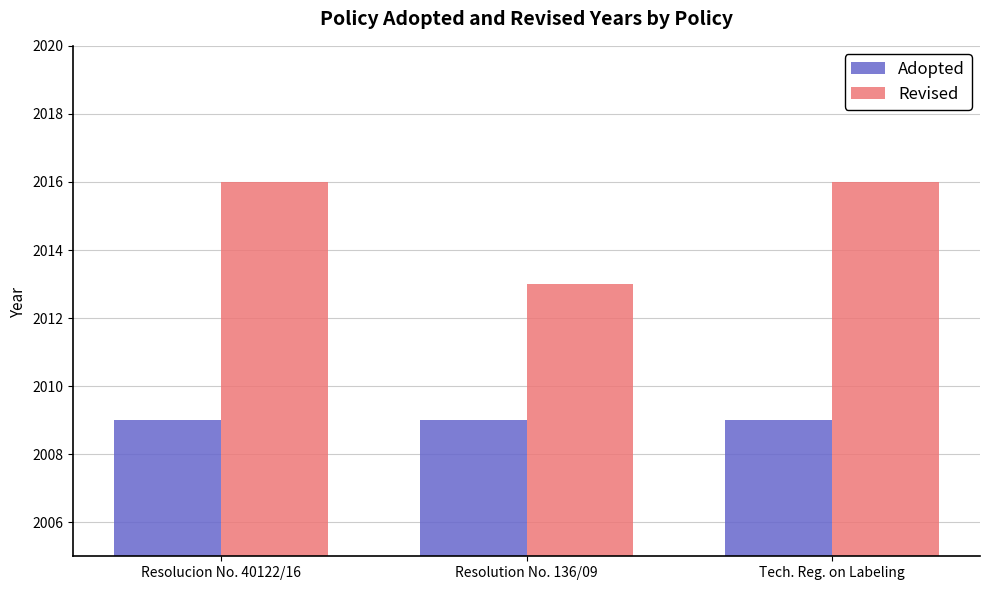

How many Revised values are between 2013 and 2016?

3